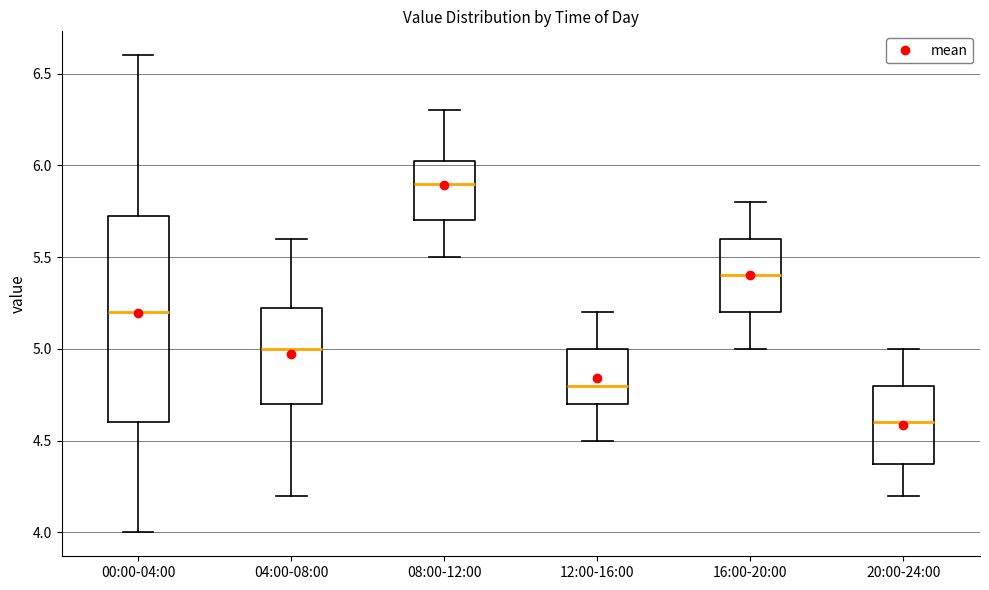

Reading left to right, read every box against the y-axis: the position of its median line, the range the box covers, and the ends of its whiskers. The values are not printed on the chart, so give them approximately, as read against the axis.

00:00-04:00: median 5.20, box 4.60 to 5.75, whiskers 4.00 to 6.60
04:00-08:00: median 5.00, box 4.70 to 5.25, whiskers 4.20 to 5.60
08:00-12:00: median 5.90, box 5.70 to 6.05, whiskers 5.50 to 6.30
12:00-16:00: median 4.80, box 4.70 to 5.00, whiskers 4.50 to 5.20
16:00-20:00: median 5.40, box 5.20 to 5.60, whiskers 5.00 to 5.80
20:00-24:00: median 4.60, box 4.40 to 4.80, whiskers 4.20 to 5.00